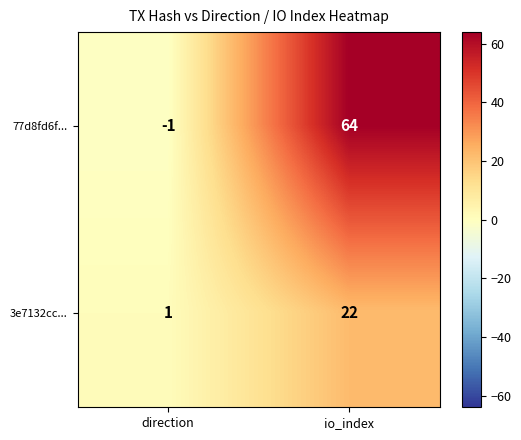

The value of 77d8fd6f... at io_index is 64. True or false?

True